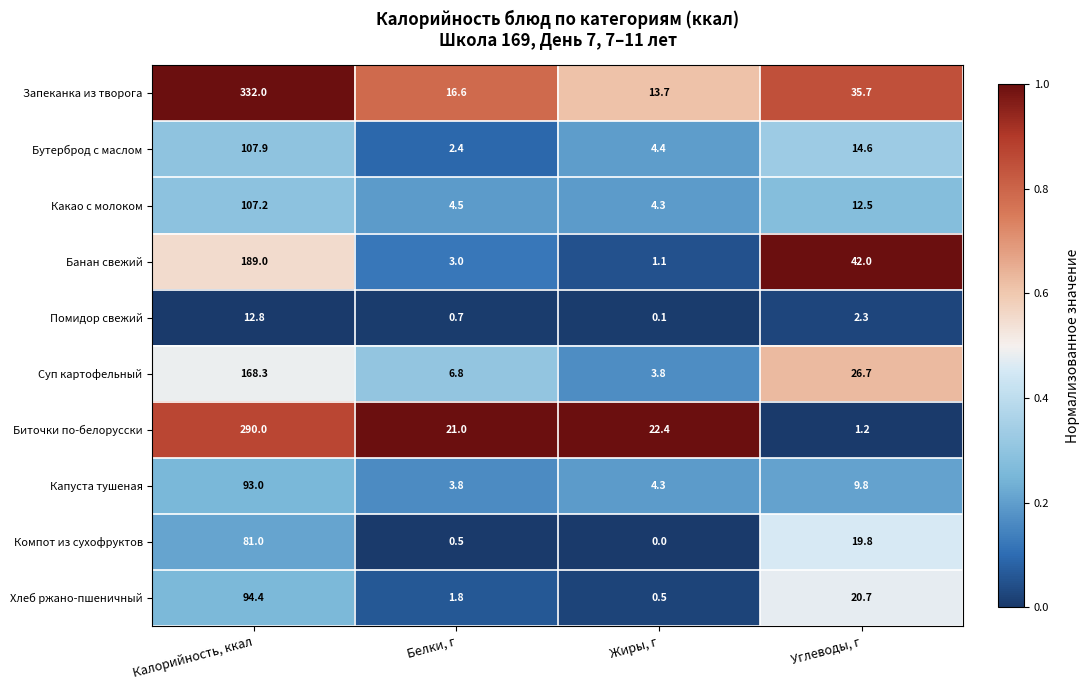

Where does the Капуста тушеная series first go above 9?

Калорийность, ккал